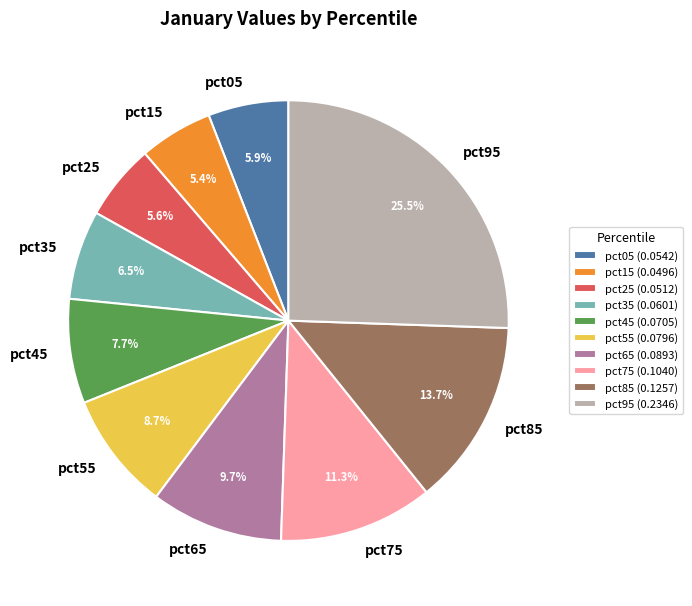

Is there a majority slice in this chart?

No